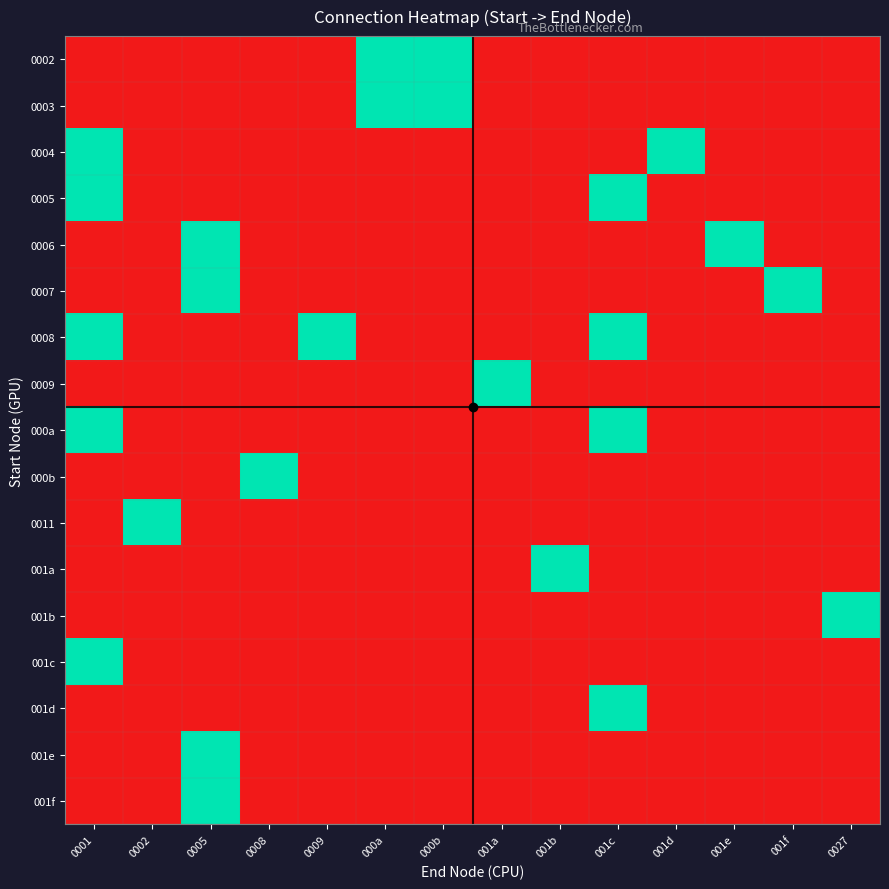

Reading left to right, list all the values displayed in this chart.

0002: 0001=0	0002=0	0005=0	0008=0	0009=0	000a=1	000b=1	001a=0	001b=0	001c=0	001d=0	001e=0	001f=0	0027=0
0003: 0001=0	0002=0	0005=0	0008=0	0009=0	000a=1	000b=1	001a=0	001b=0	001c=0	001d=0	001e=0	001f=0	0027=0
0004: 0001=1	0002=0	0005=0	0008=0	0009=0	000a=0	000b=0	001a=0	001b=0	001c=0	001d=1	001e=0	001f=0	0027=0
0005: 0001=1	0002=0	0005=0	0008=0	0009=0	000a=0	000b=0	001a=0	001b=0	001c=1	001d=0	001e=0	001f=0	0027=0
0006: 0001=0	0002=0	0005=1	0008=0	0009=0	000a=0	000b=0	001a=0	001b=0	001c=0	001d=0	001e=1	001f=0	0027=0
0007: 0001=0	0002=0	0005=1	0008=0	0009=0	000a=0	000b=0	001a=0	001b=0	001c=0	001d=0	001e=0	001f=1	0027=0
0008: 0001=1	0002=0	0005=0	0008=0	0009=1	000a=0	000b=0	001a=0	001b=0	001c=1	001d=0	001e=0	001f=0	0027=0
0009: 0001=0	0002=0	0005=0	0008=0	0009=0	000a=0	000b=0	001a=1	001b=0	001c=0	001d=0	001e=0	001f=0	0027=0
000a: 0001=1	0002=0	0005=0	0008=0	0009=0	000a=0	000b=0	001a=0	001b=0	001c=1	001d=0	001e=0	001f=0	0027=0
000b: 0001=0	0002=0	0005=0	0008=1	0009=0	000a=0	000b=0	001a=0	001b=0	001c=0	001d=0	001e=0	001f=0	0027=0
0011: 0001=0	0002=1	0005=0	0008=0	0009=0	000a=0	000b=0	001a=0	001b=0	001c=0	001d=0	001e=0	001f=0	0027=0
001a: 0001=0	0002=0	0005=0	0008=0	0009=0	000a=0	000b=0	001a=0	001b=1	001c=0	001d=0	001e=0	001f=0	0027=0
001b: 0001=0	0002=0	0005=0	0008=0	0009=0	000a=0	000b=0	001a=0	001b=0	001c=0	001d=0	001e=0	001f=0	0027=1
001c: 0001=1	0002=0	0005=0	0008=0	0009=0	000a=0	000b=0	001a=0	001b=0	001c=0	001d=0	001e=0	001f=0	0027=0
001d: 0001=0	0002=0	0005=0	0008=0	0009=0	000a=0	000b=0	001a=0	001b=0	001c=1	001d=0	001e=0	001f=0	0027=0
001e: 0001=0	0002=0	0005=1	0008=0	0009=0	000a=0	000b=0	001a=0	001b=0	001c=0	001d=0	001e=0	001f=0	0027=0
001f: 0001=0	0002=0	0005=1	0008=0	0009=0	000a=0	000b=0	001a=0	001b=0	001c=0	001d=0	001e=0	001f=0	0027=0